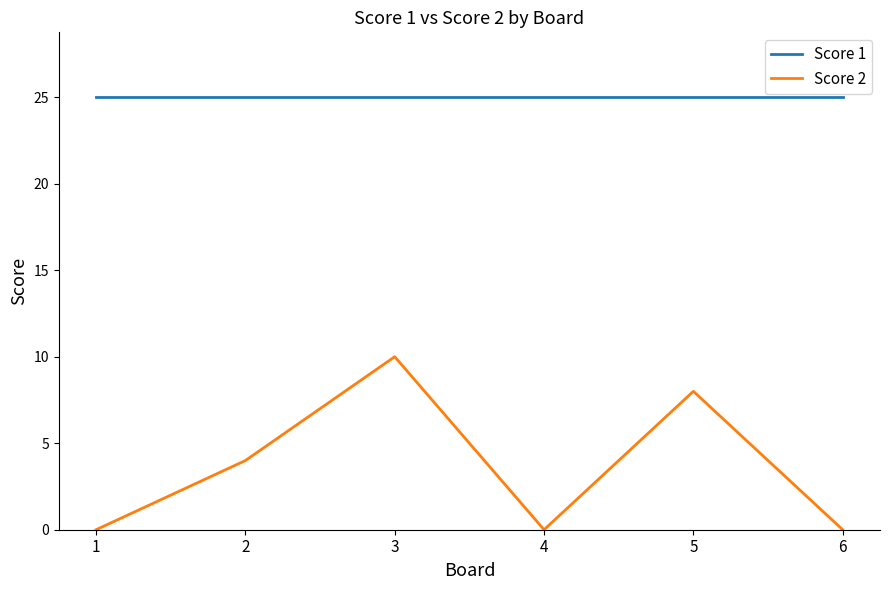

What is the sum of the Score 1 values at 3 and 2?

50